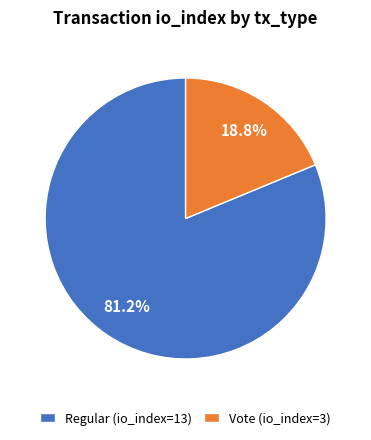

Which category accounts for the majority?

Regular (io_index=13)